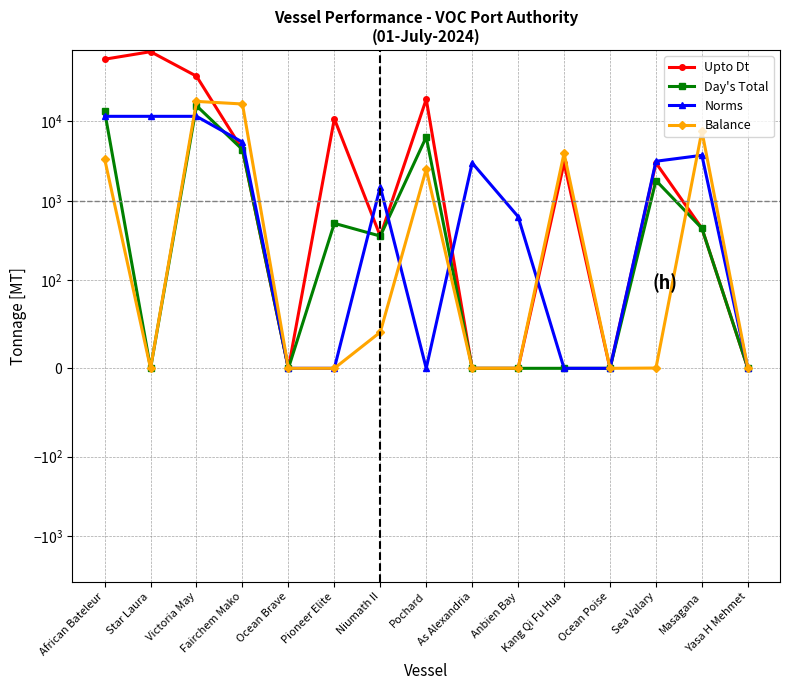

What are all the series names shown in the legend?

Upto Dt, Day's Total, Norms, Balance